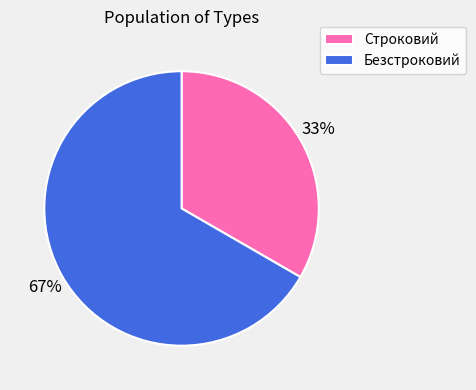

What is the majority slice?

Безстроковий